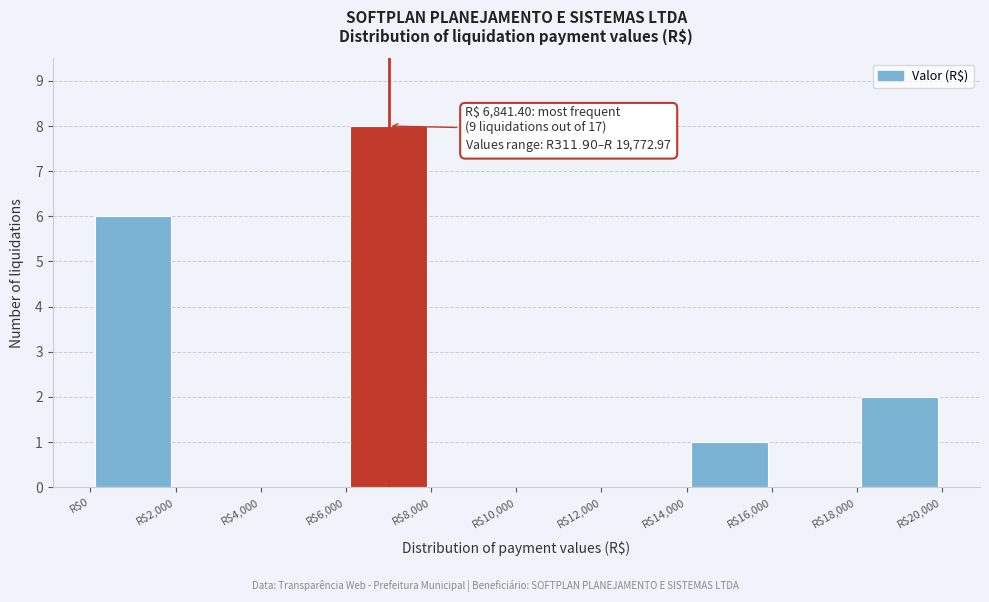

Over which range of the x-axis is the bar tallest?

6000 to 8000